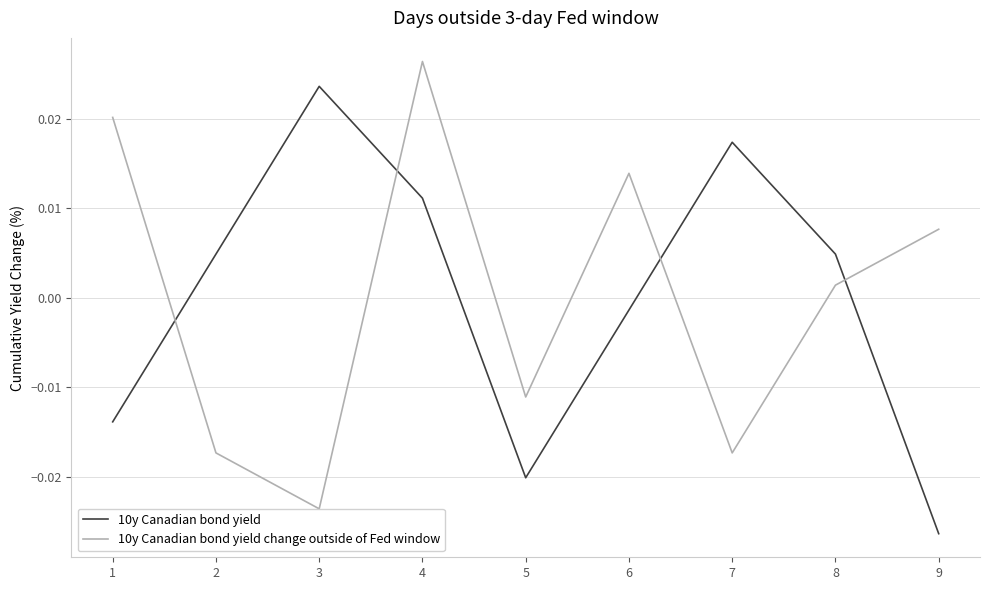

How many interior local valleys does the 10y Canadian bond yield change outside of Fed window series have?

3